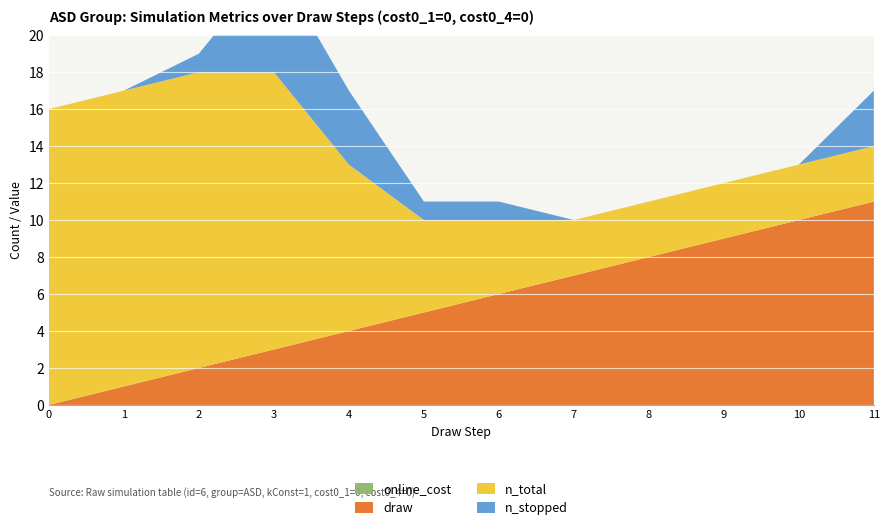

Reading left to right, extract all data points from this chart.

online_cost: 0	0	0	0	0	0	0	0	0	0	0	0
draw: 0	1	2	3	4	5	6	7	8	9	10	11
n_total: 16	16	16	15	9	5	4	3	3	3	3	3
n_stopped: 0	0	1	6	4	1	1	0	0	0	0	3